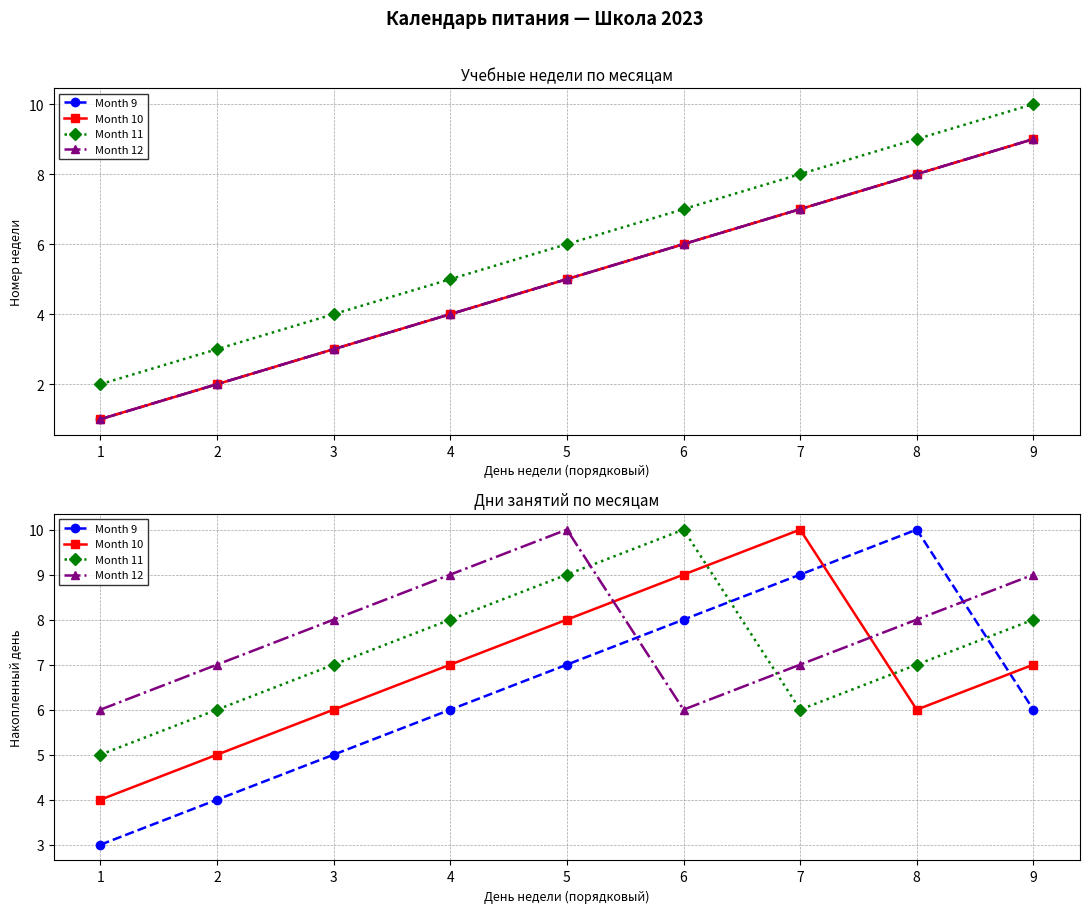

The Month 11 series shows 5 at 4. True or false?

False